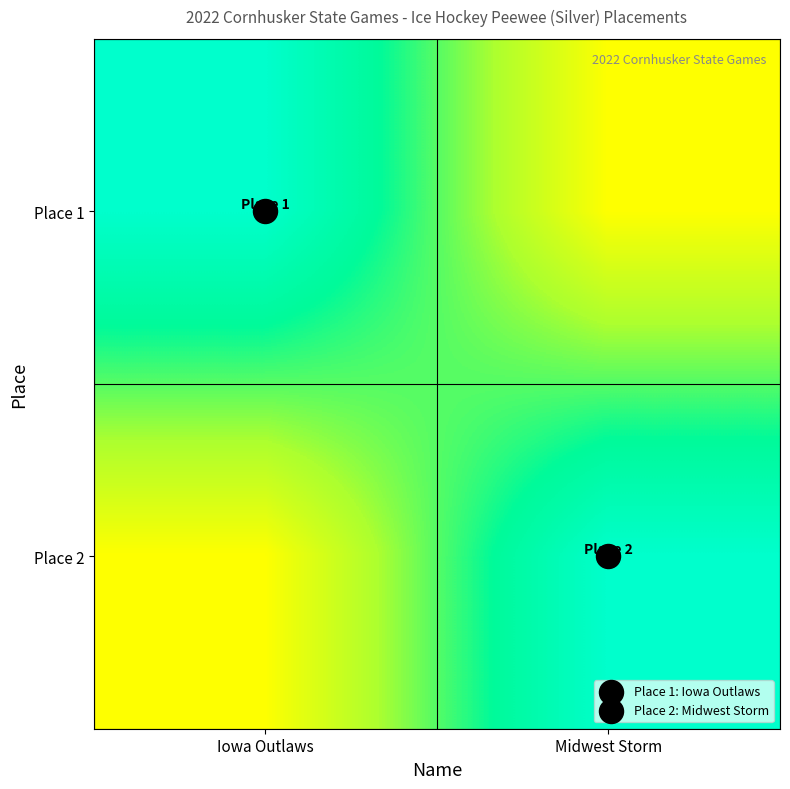

At which category is the sum across all series the highest?

Iowa Outlaws